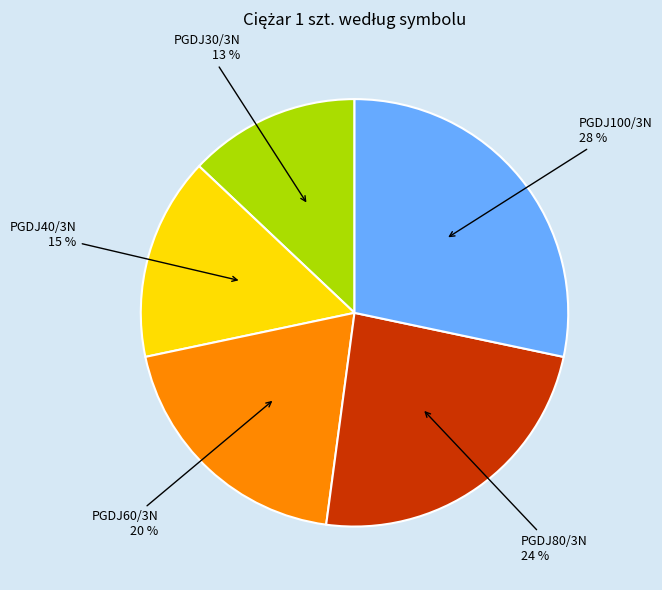

To the nearest percent, what portion does PGDJ30/3N represent?

13%